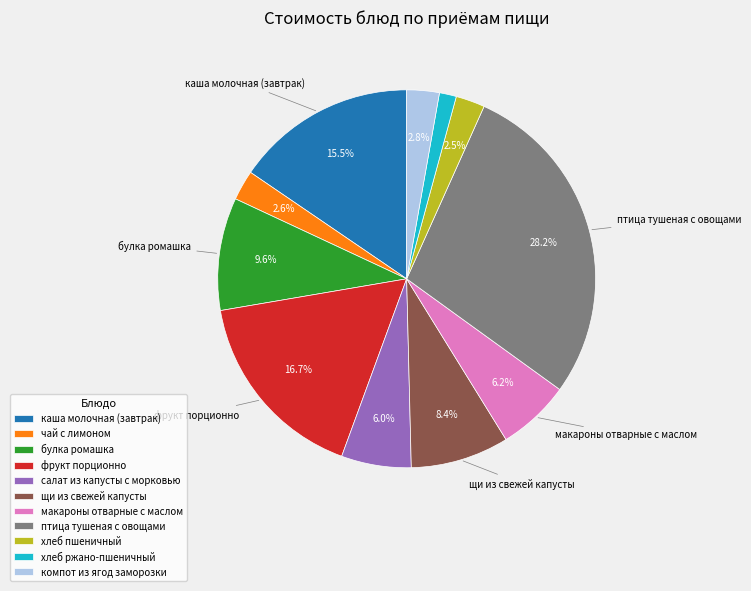

Which category has the biggest portion of the pie?

птица тушеная с овощами